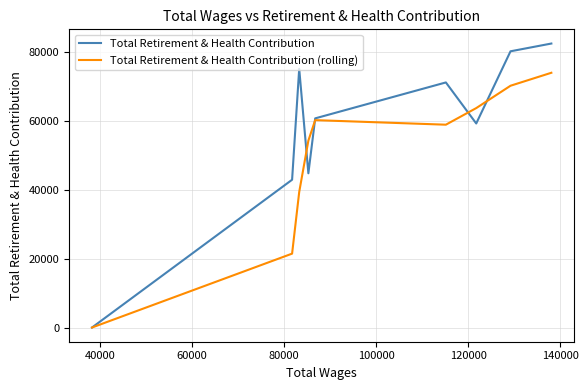

Rank the series by their average value, from highest to lowest.

Total Retirement & Health Contribution, Total Retirement & Health Contribution (rolling)